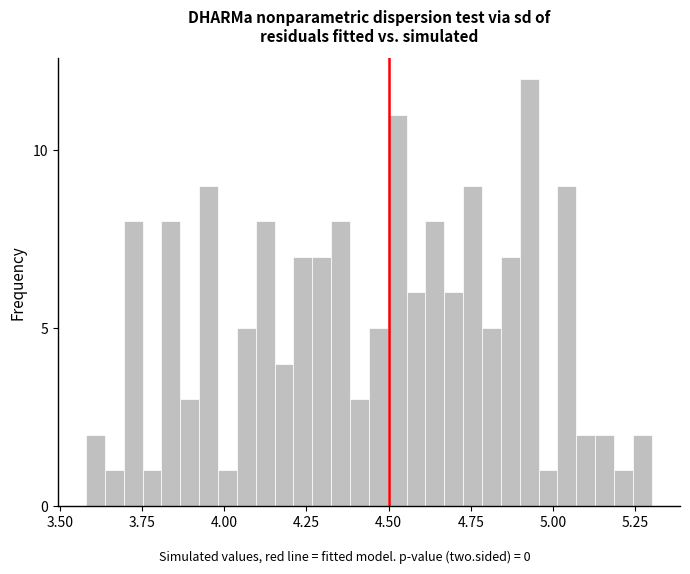

Read against the x-axis, roughly where is the centre of the tallest bar?

4.95